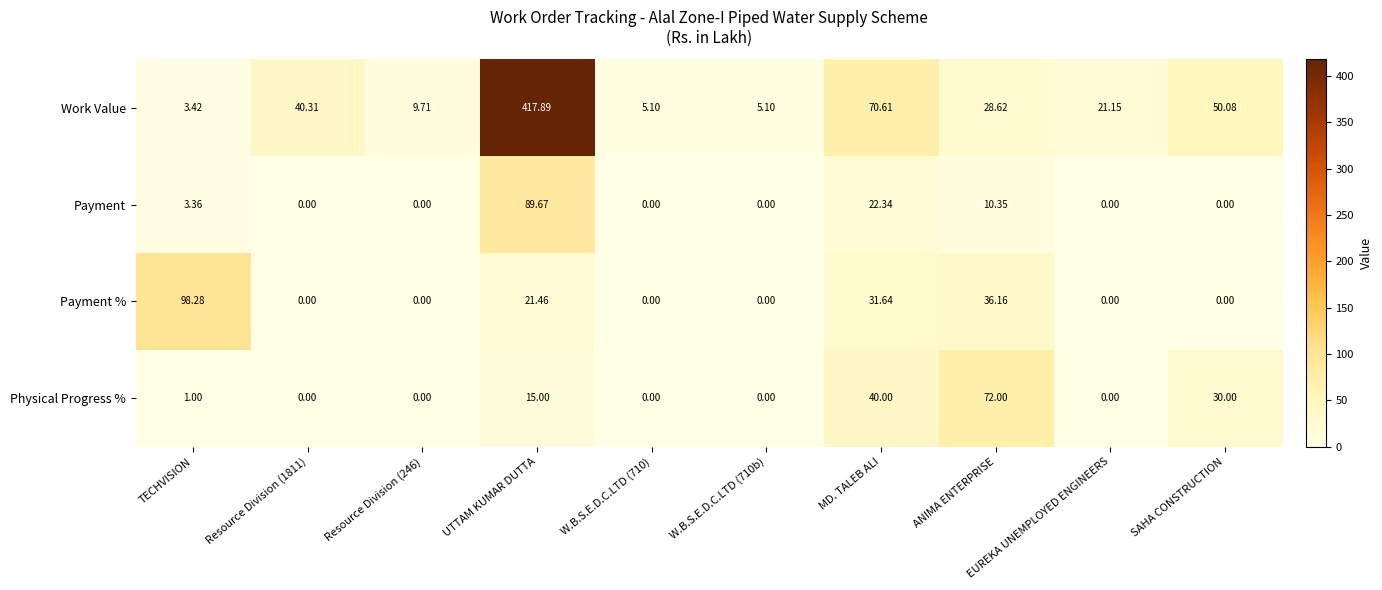

What is the maximum value shown in the chart?

417.9